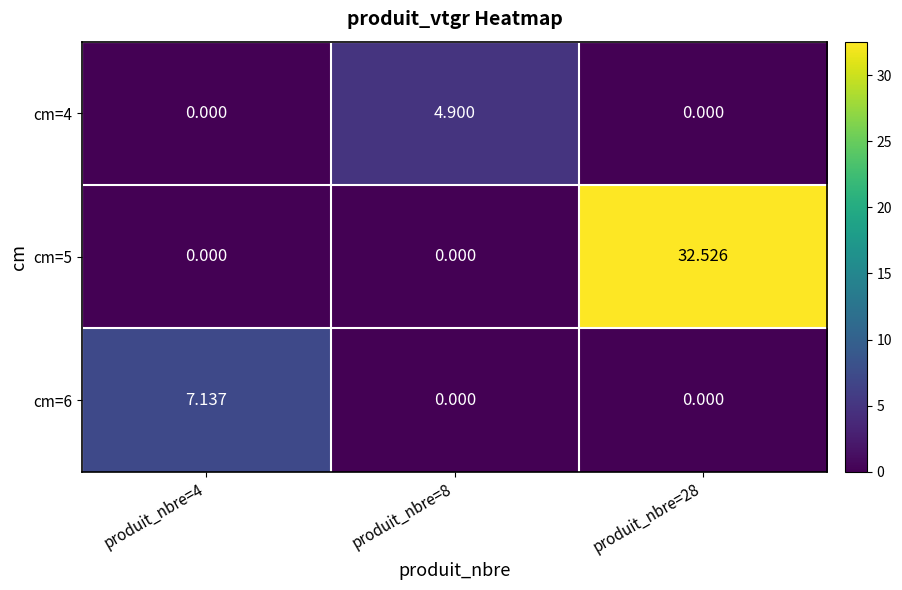

Is the value of cm=6 at produit_nbre=28 greater than the value of cm=5 at produit_nbre=28?

No